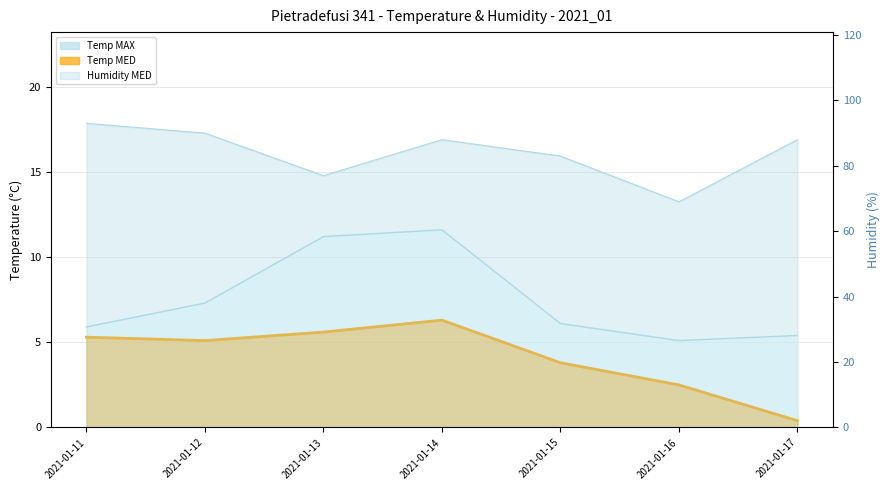

How many data points in Humidity MED are less than 88?

3